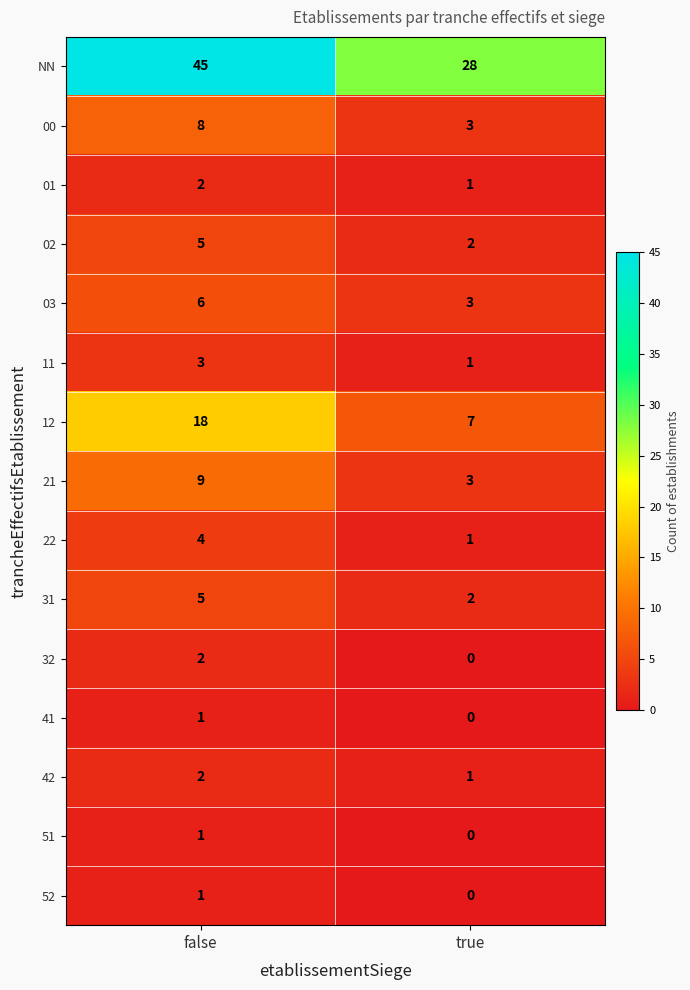

Which series has the widest spread of values?

NN